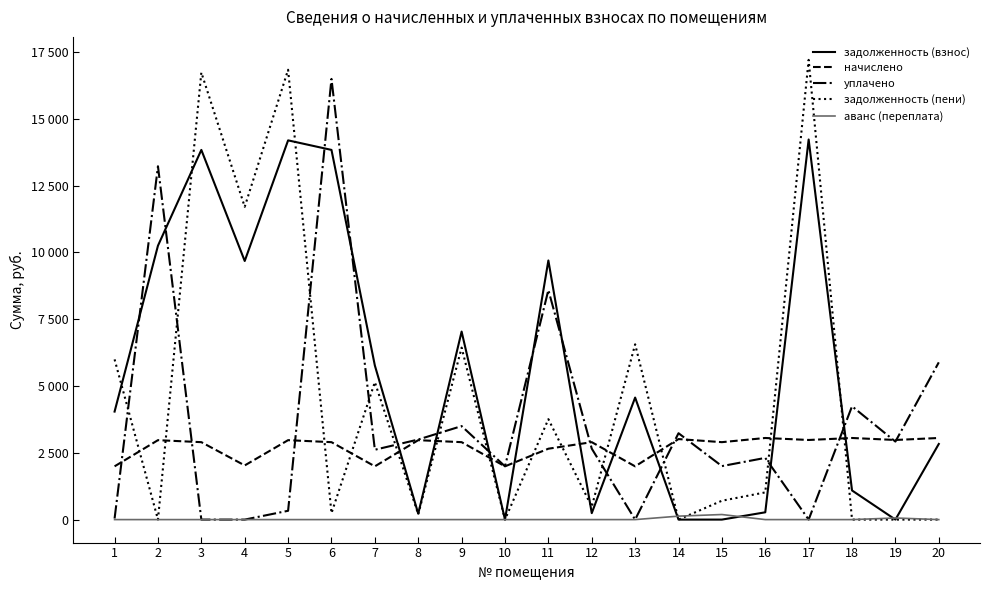

Which series ends up on top after the final intersection of задолженность (пени) and начислено?

начислено